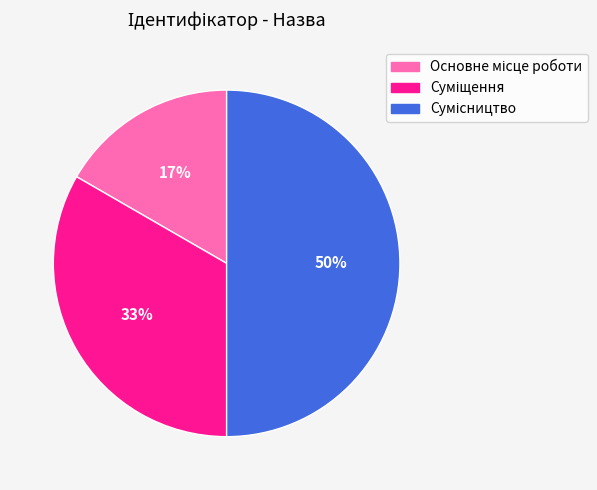

To the nearest percent, what is the average slice percentage?

33%